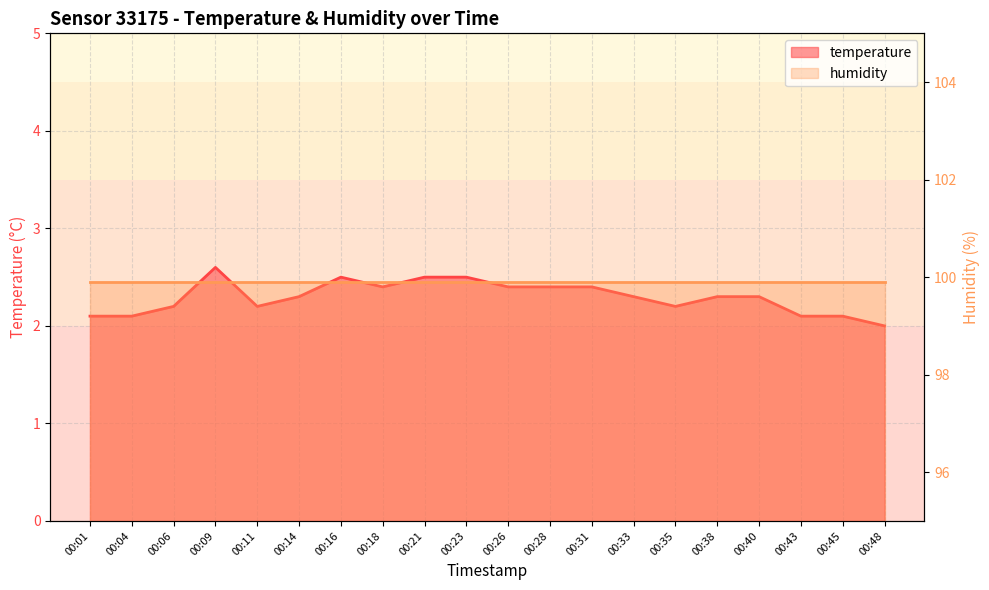

At which category does the chart reach its peak across all series?

00:09